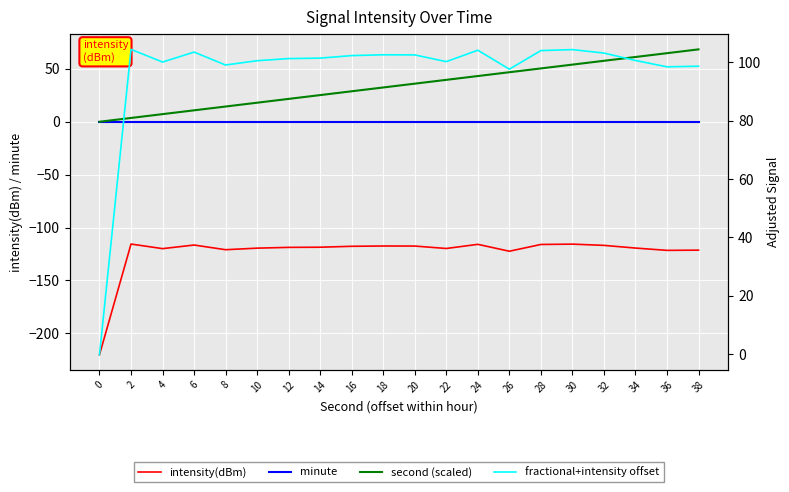

At how many categories does at least one series exceed -125?

20